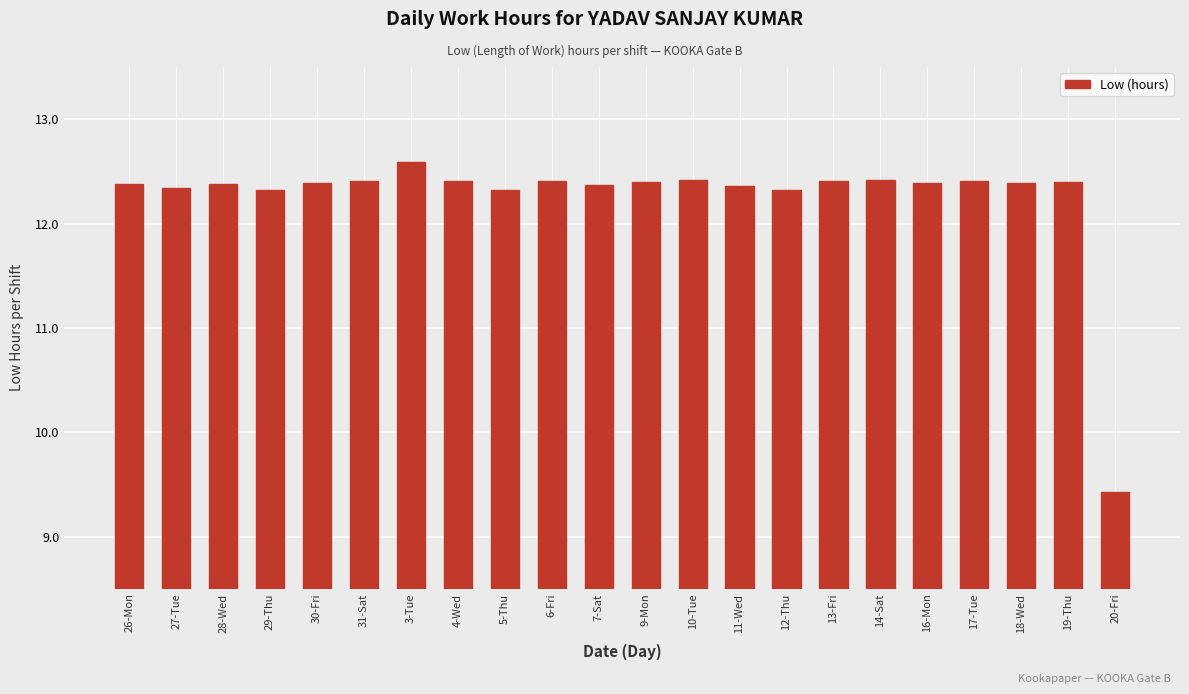

What is the smallest value displayed?

9.4